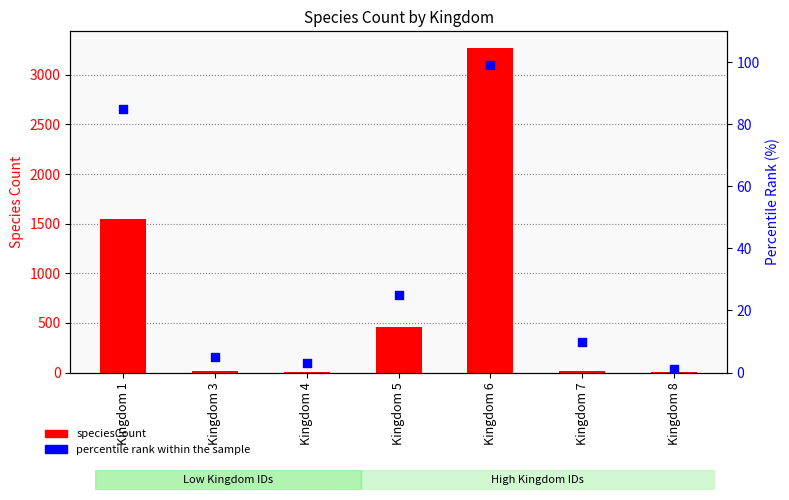

What are all the series names shown in the legend?

speciesCount, percentile rank within the sample